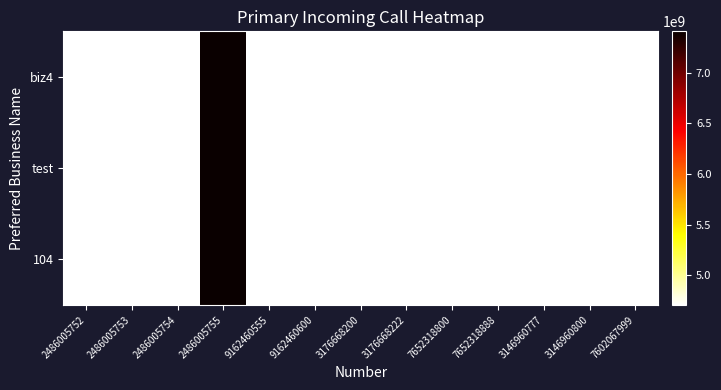

Reading right to left, extract all data points from this chart.

biz4: 7602067999=4707775001	3146960800=4707775001	3146960777=4707775001	7652318888=4707775001	7652318800=4707775001	3176668222=4707775001	3176668200=4707775001	9162460600=4707775001	9162460555=4707775001	2486005755=7407775001	2486005754=4707775008	2486005753=4707775011	2486005752=4707775012
test: 7602067999=4707775001	3146960800=4707775001	3146960777=4707775001	7652318888=4707775001	7652318800=4707775001	3176668222=4707775001	3176668200=4707775001	9162460600=4707775001	9162460555=4707775001	2486005755=7407775001	2486005754=4707775008	2486005753=4707775011	2486005752=4707775012
104: 7602067999=4707775001	3146960800=4707775001	3146960777=4707775001	7652318888=4707775001	7652318800=4707775001	3176668222=4707775001	3176668200=4707775001	9162460600=4707775001	9162460555=4707775001	2486005755=7407775001	2486005754=4707775008	2486005753=4707775011	2486005752=4707775012